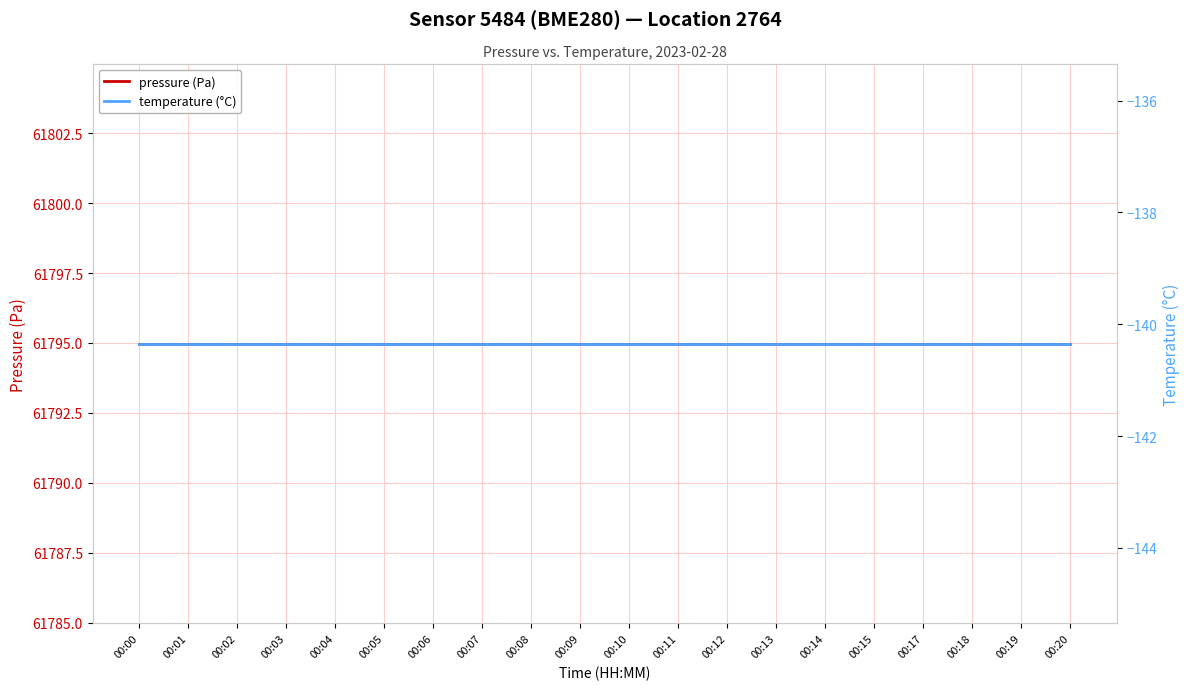

Which series changed the most between 00:03 and 00:04?

pressure (Pa)